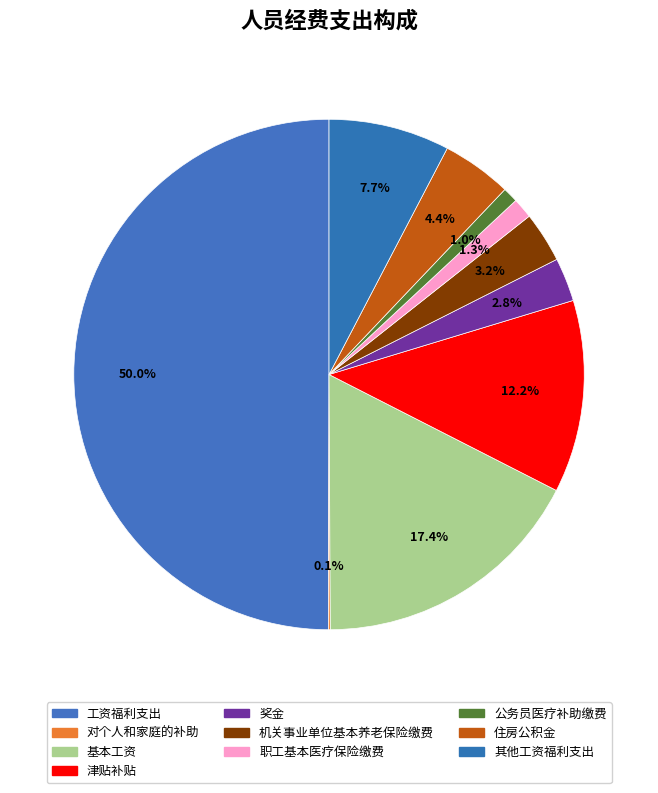

Does 职工基本医疗保险缴费 represent more than half of the total?

No